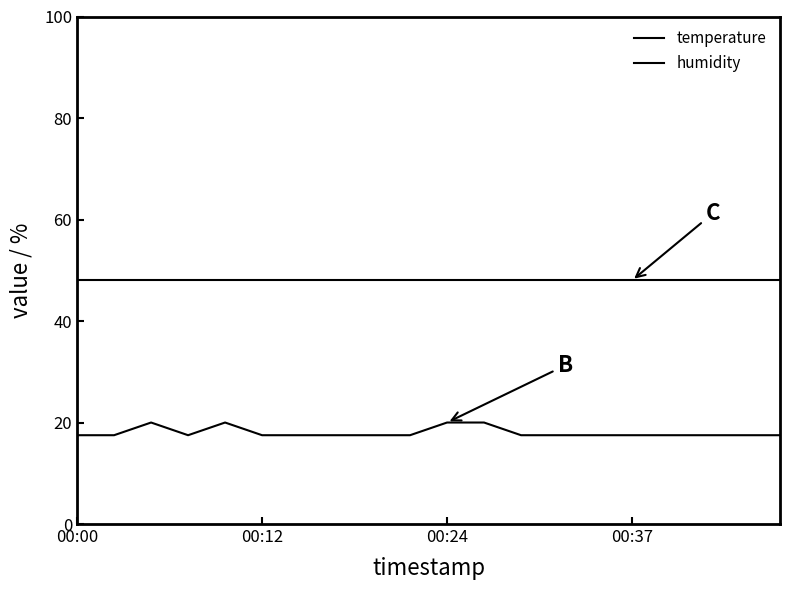

What is the minimum value shown in the chart?

17.5